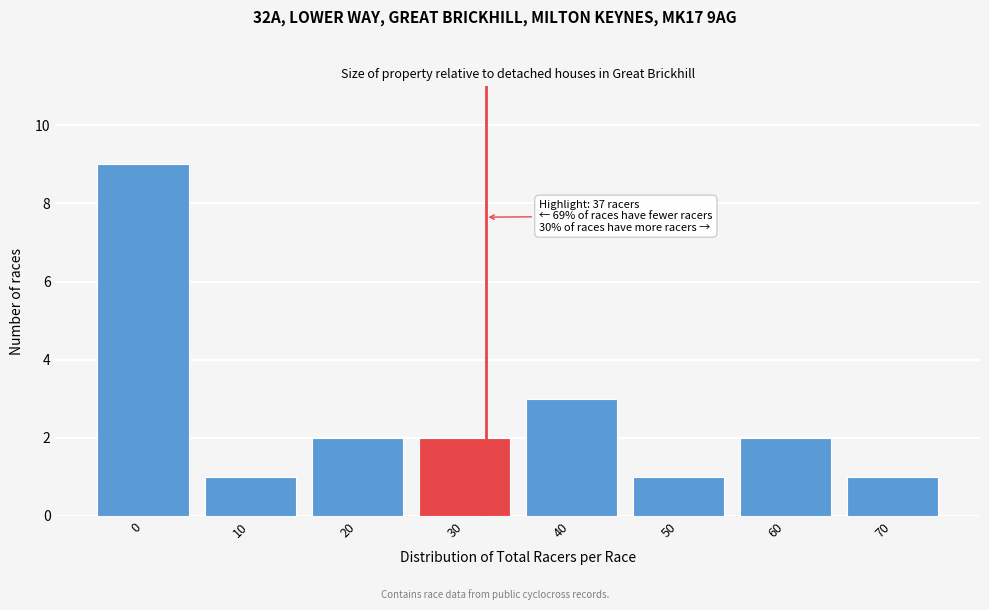

Reading left to right, transcribe all the data shown in this chart.

9	1	2	2	3	1	2	1